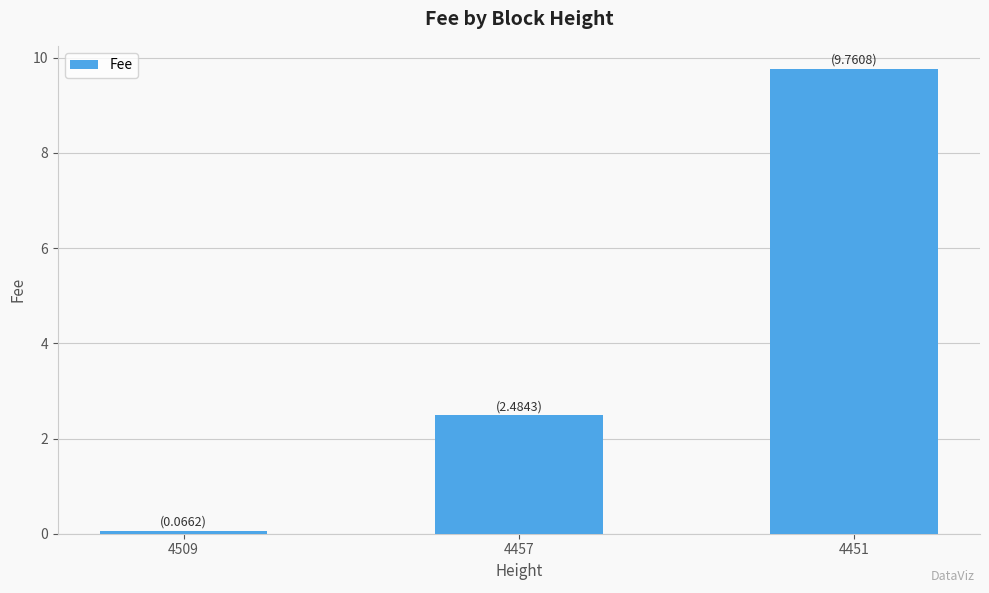

Reading right to left, transcribe all the data shown in this chart.

9.8	2.5	0.1